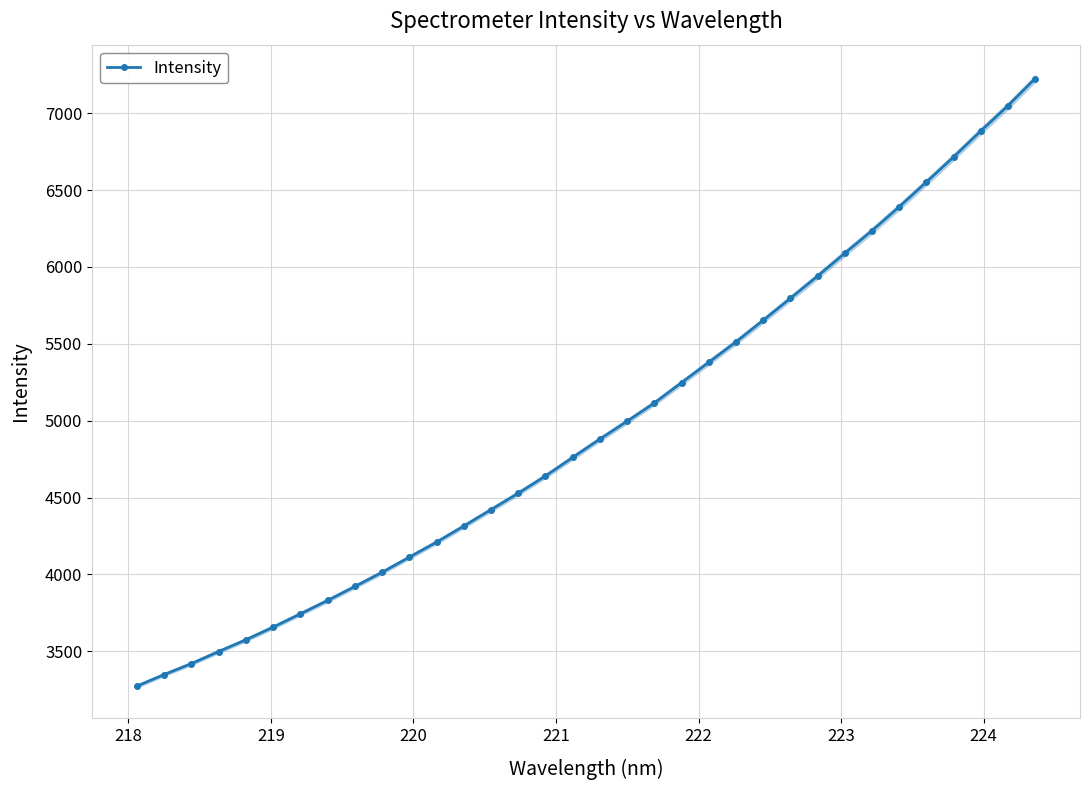

What is the value of the Intensity point at the 34th from the left?

7225.6